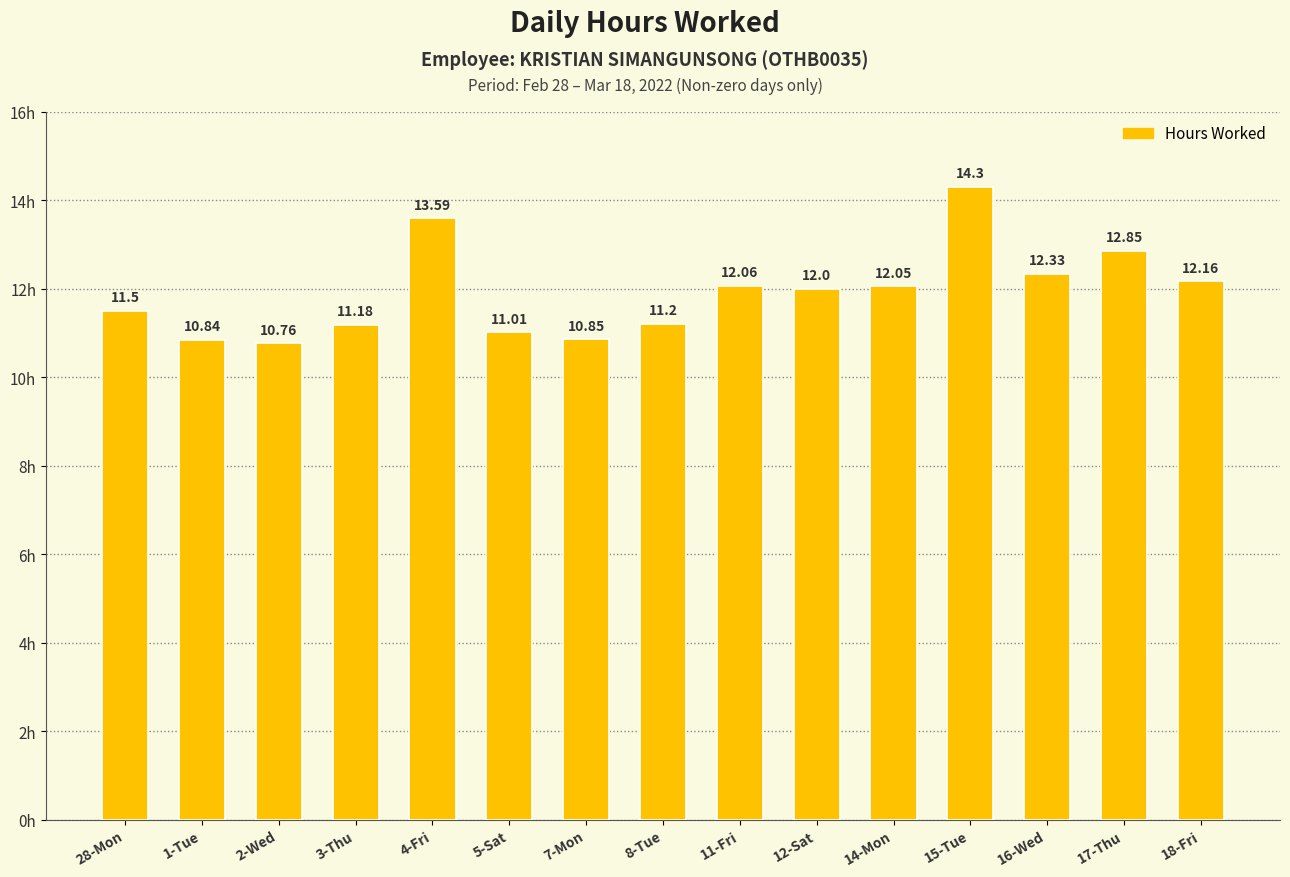

What is the change in value from 8-Tue to 15-Tue?

+3.1